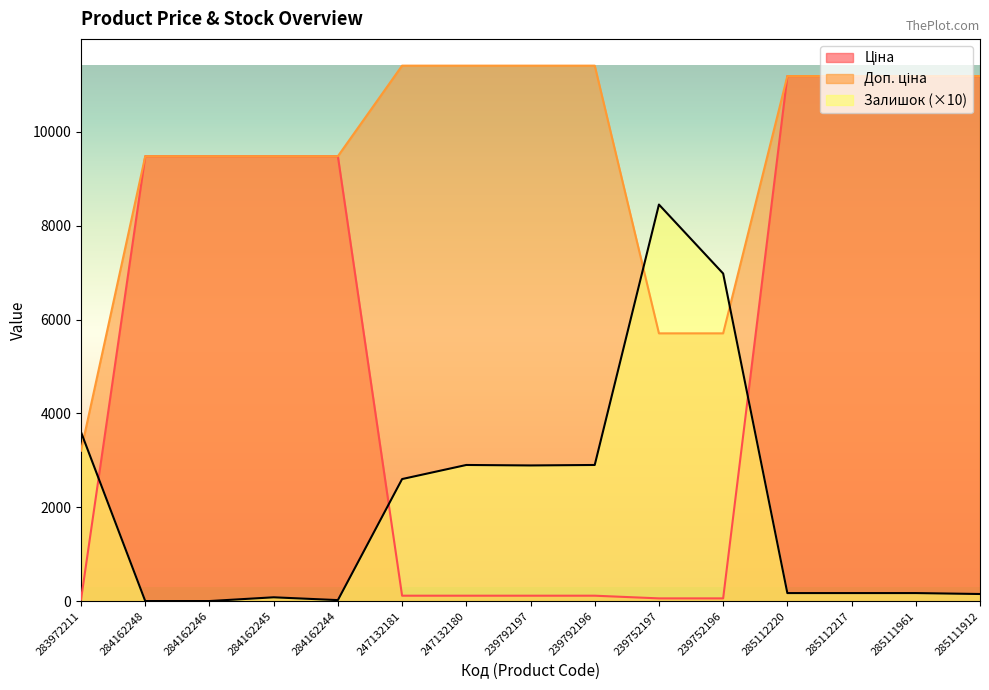

How many intersections are there between Залишок and Ціна?

3